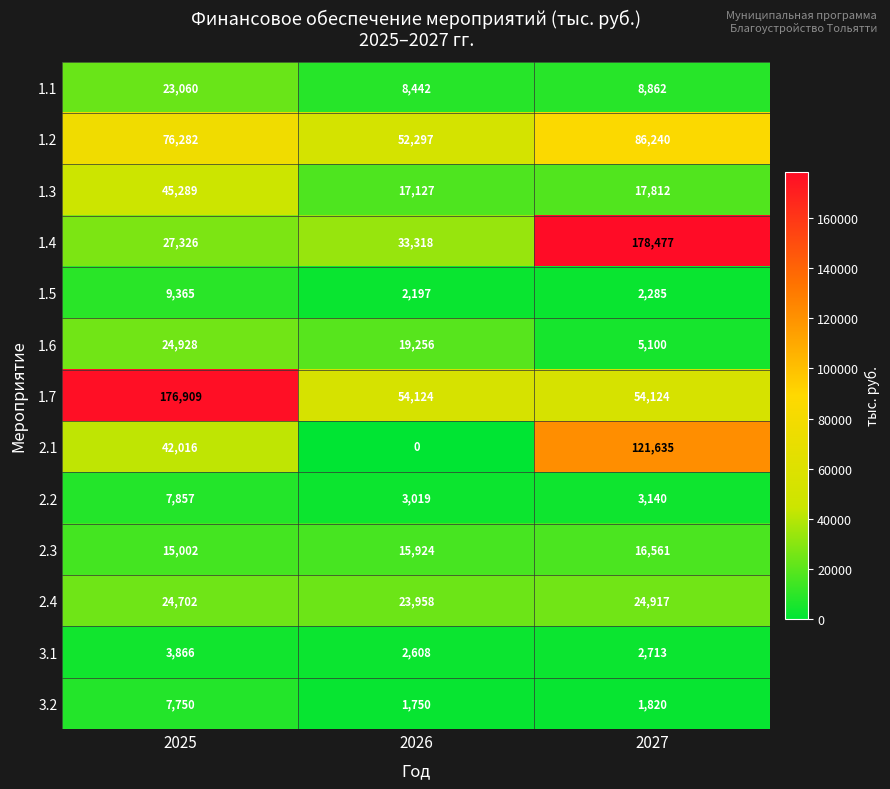

Which category has the highest value across all series?

2027